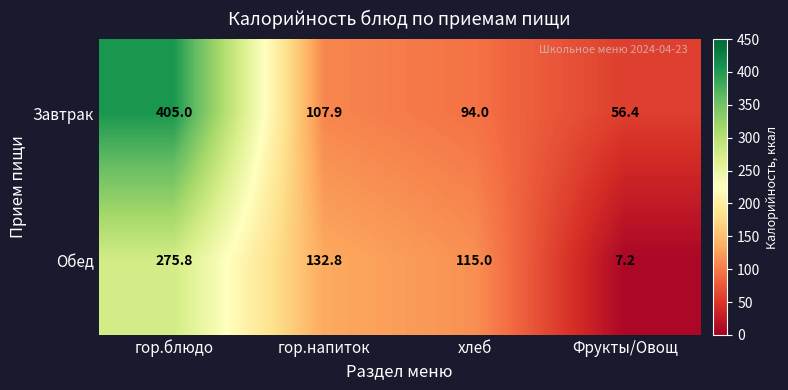

Which series has the widest spread of values?

Завтрак